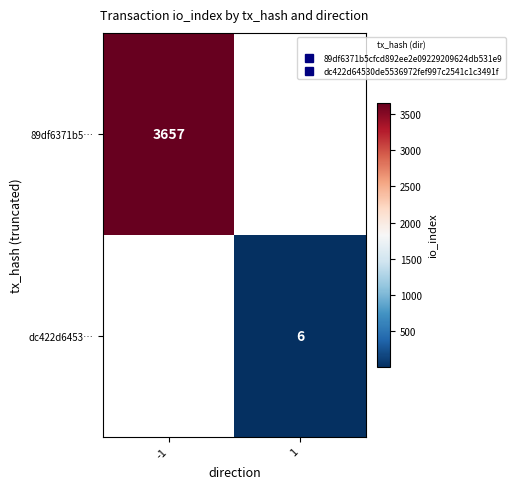

How many positive values does the 89df6371b5… series have?

1